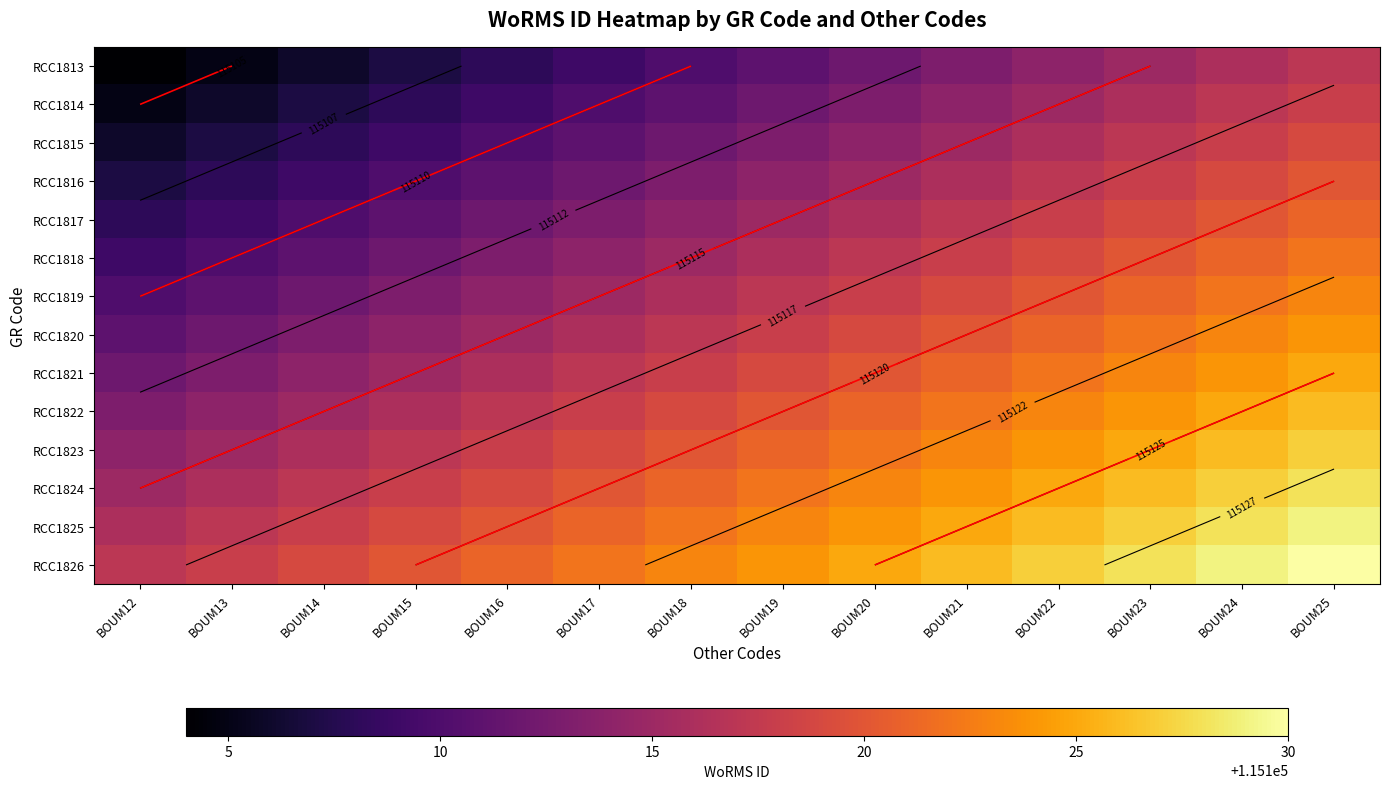

What is the spread (max minus min) of values at BOUM22?

13